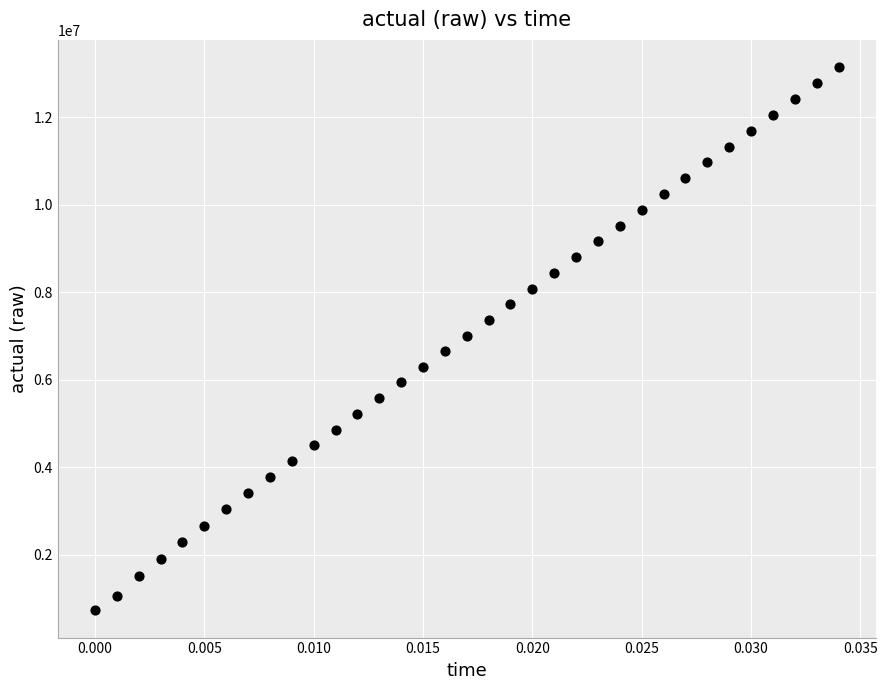

What is the range of Y values (max minus min)?

12420896.3